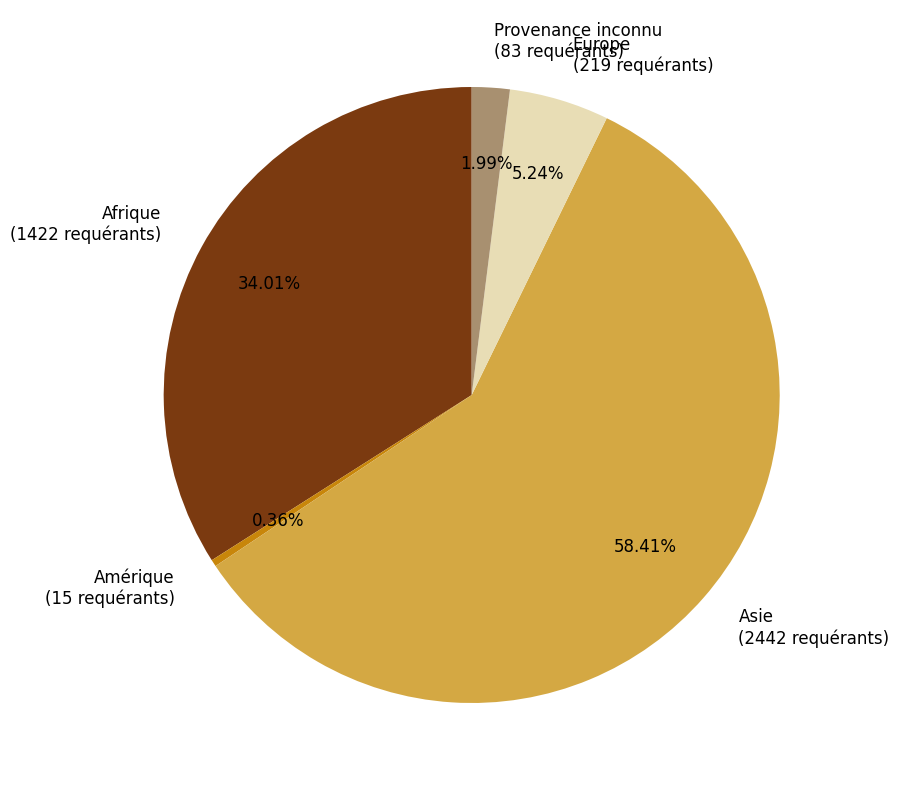

Which slice is the largest?

Asie